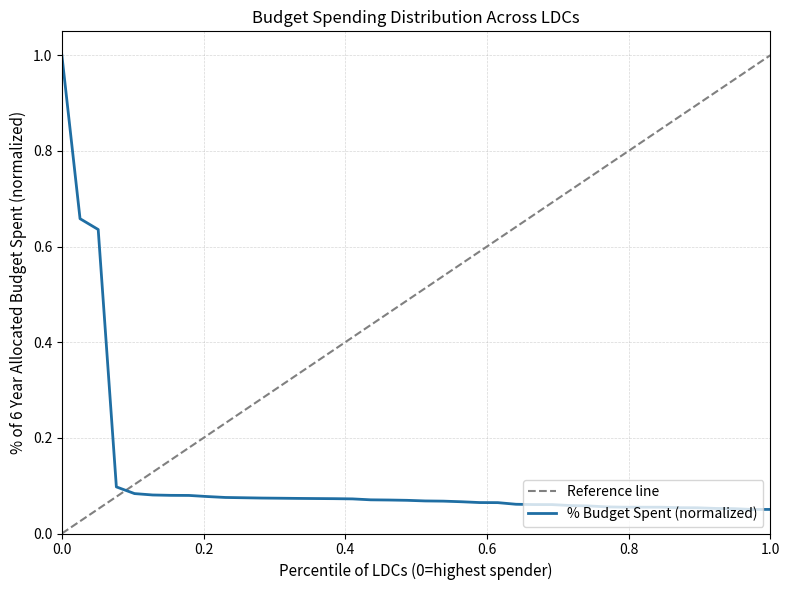

What is the maximum value for % Budget Spent (normalized)?

1.0